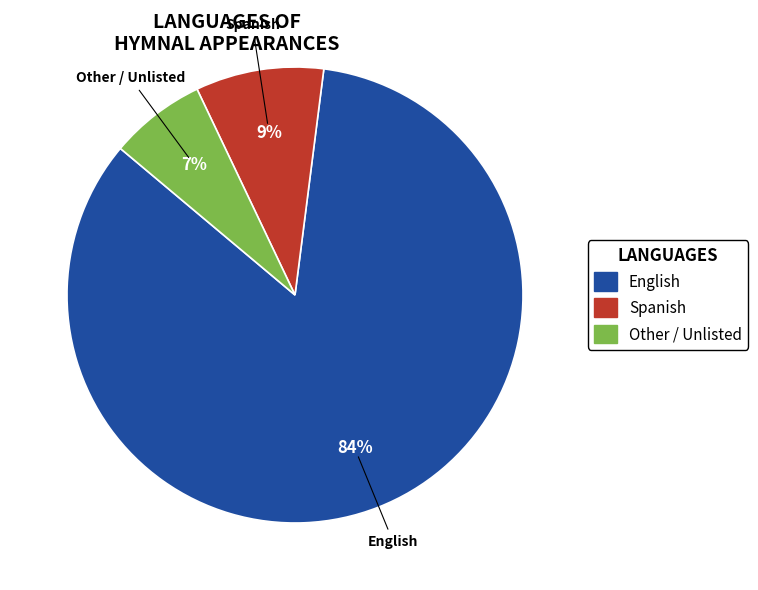

To the nearest percent, what is the average slice percentage?

33%